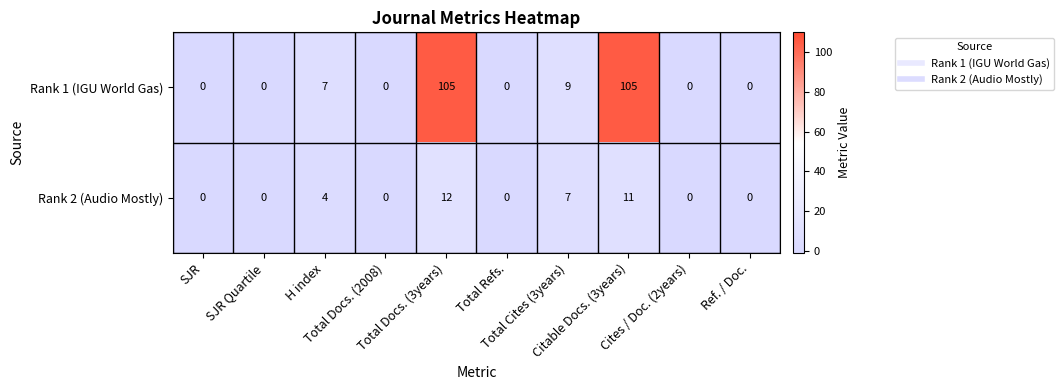

At which category is the sum across all series the highest?

Total Docs. (3years)